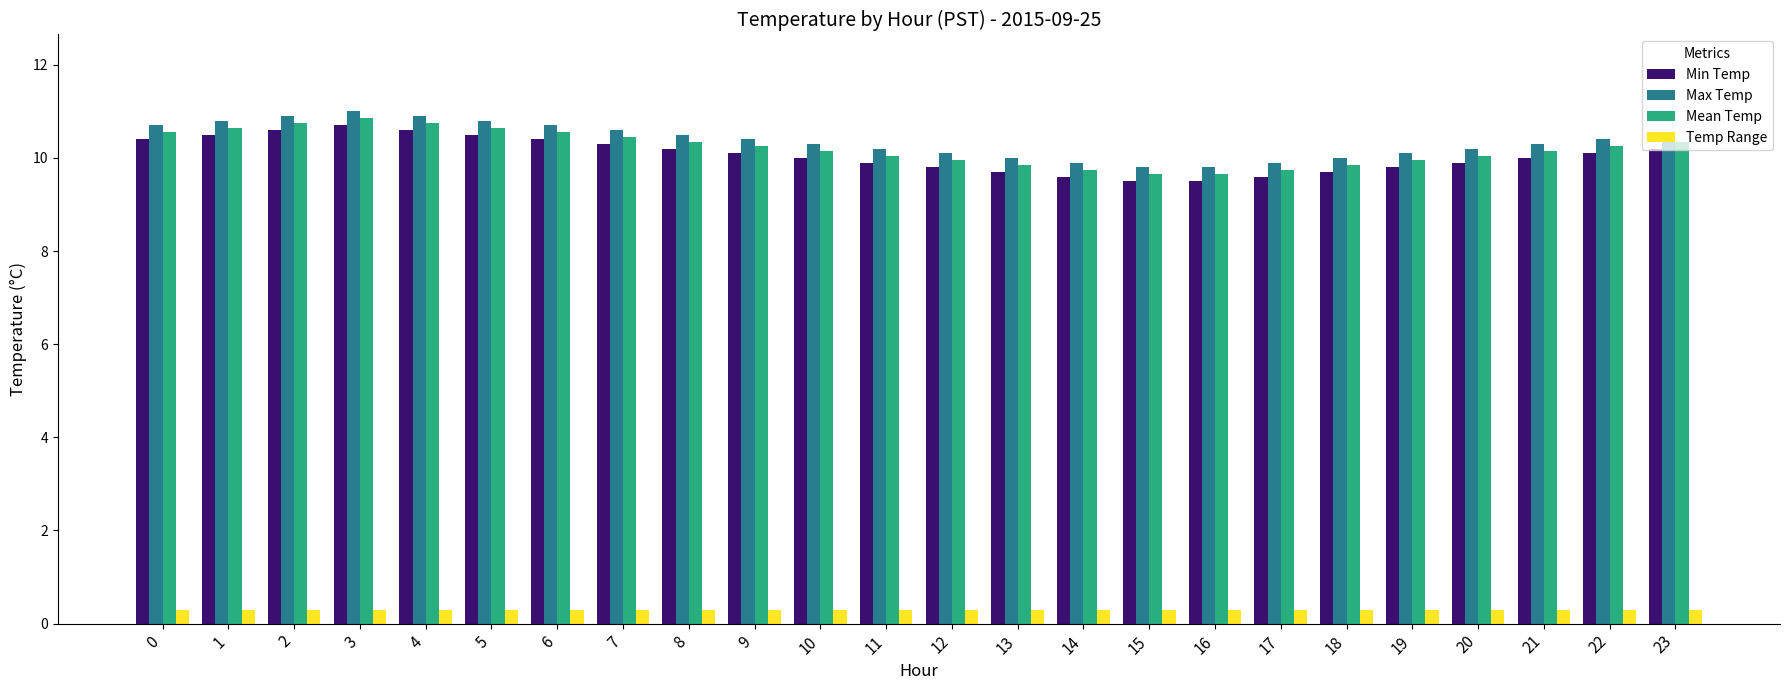

Count the number of data series in this chart.

4